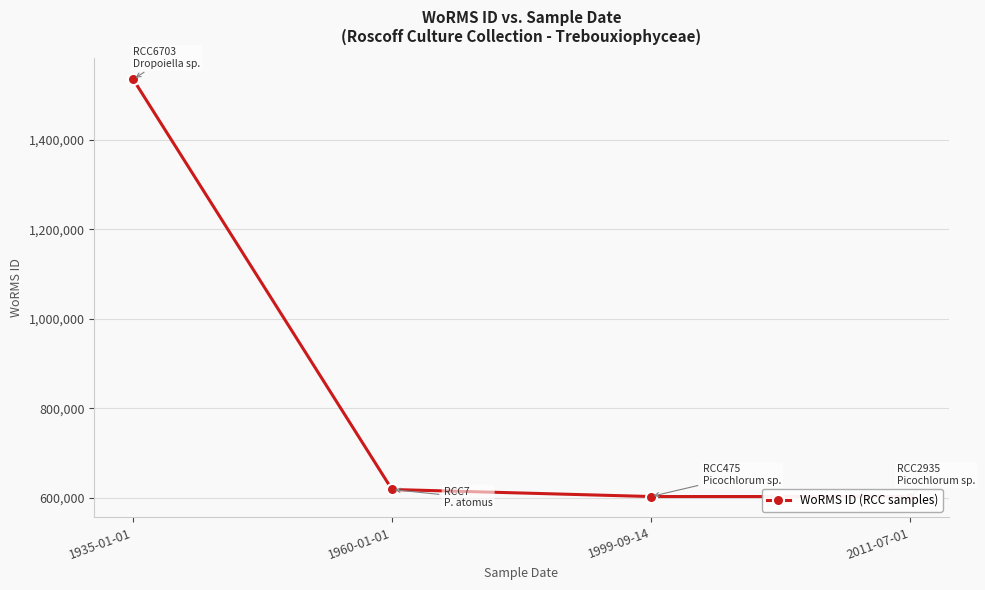

Which has a higher value, 1999-09-14 or 2011-07-01?

1999-09-14